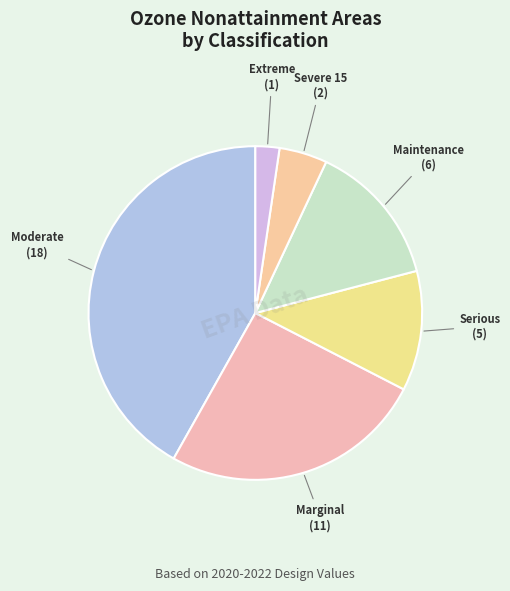

Is it true that Maintenance is 21% of the pie?

False